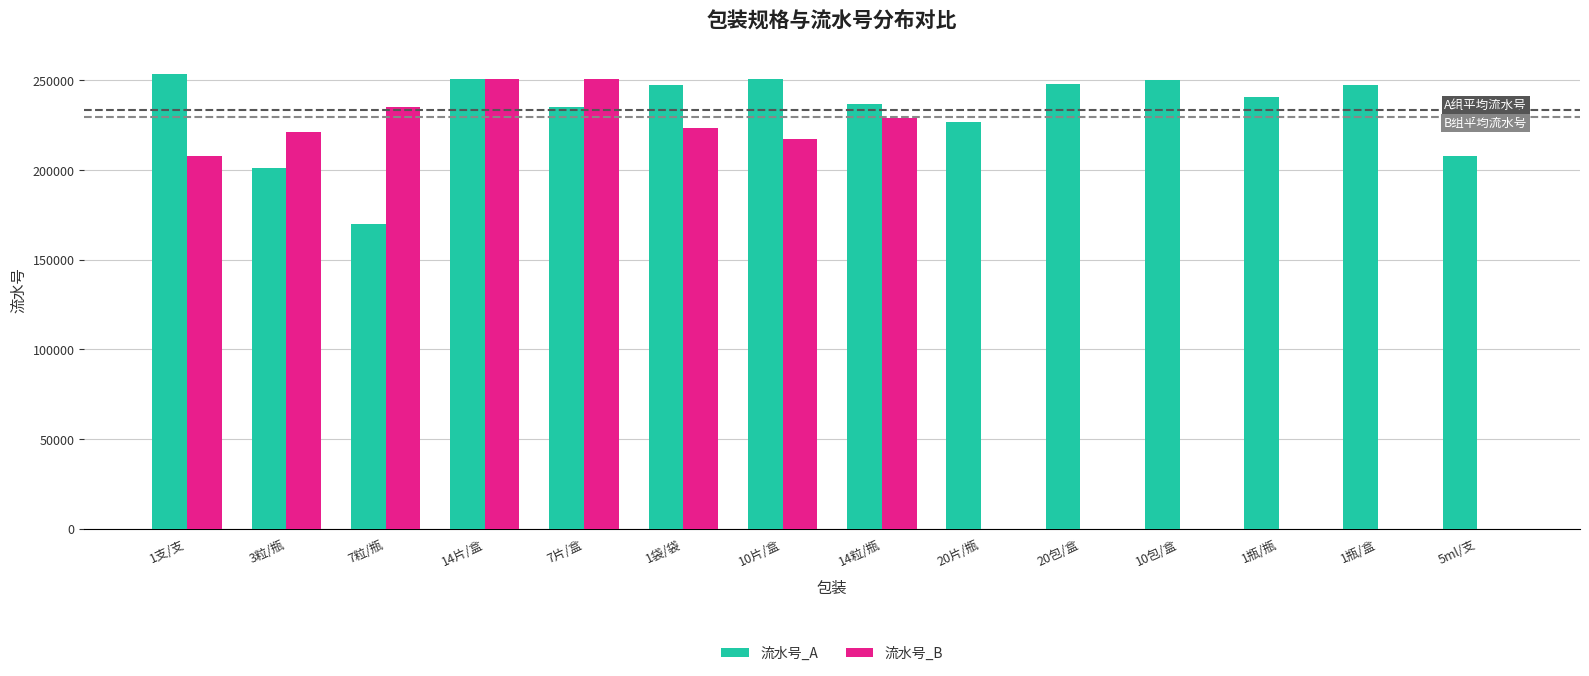

What are all the series names shown in the legend?

流水号_A, 流水号_B